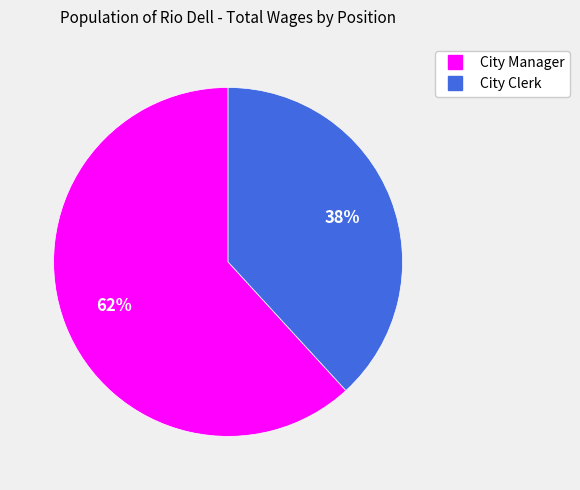

To the nearest percent, what portion does City Manager represent?

62%